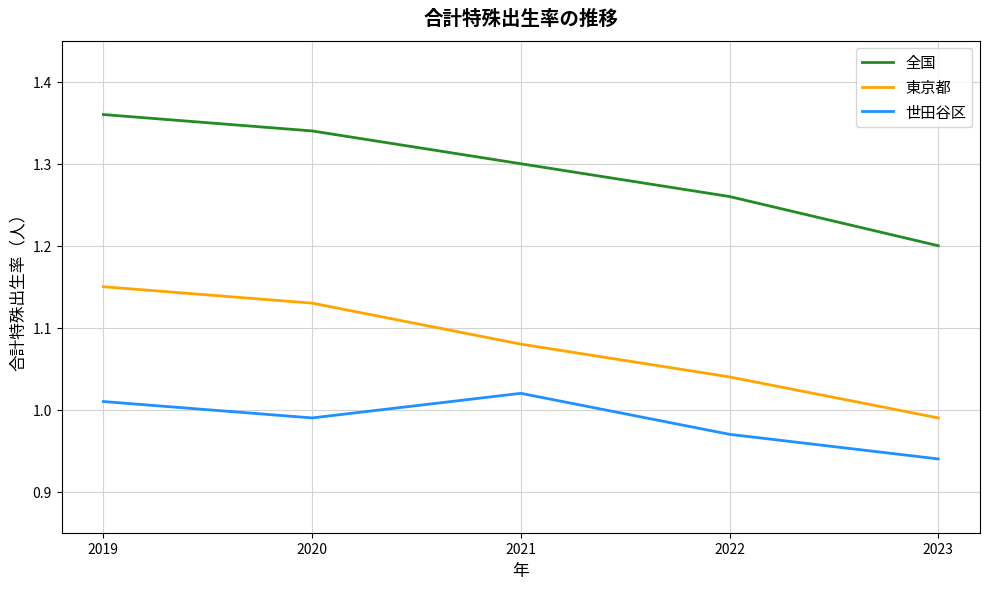

At which label does 東京都 first exceed 1?

2019